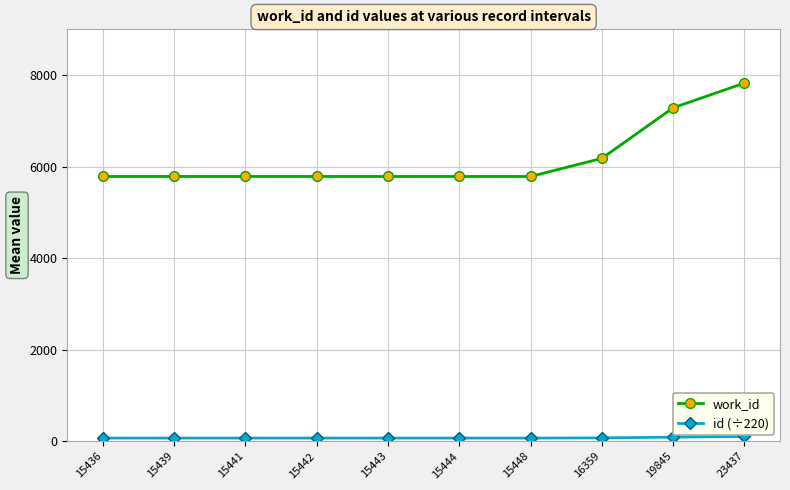

True or false: id (÷220) and work_id cross at least once.

False